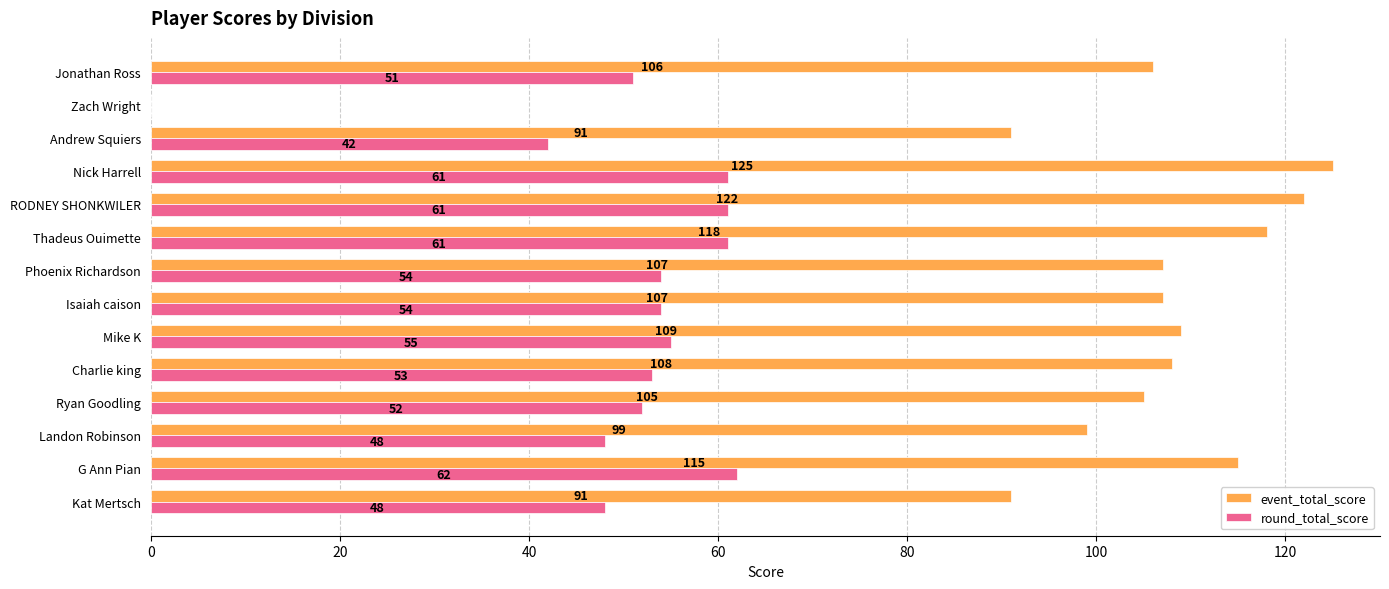

At which category is the sum across all series the highest?

Nick Harrell